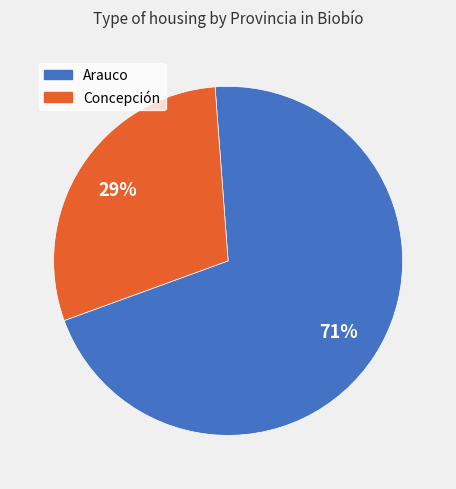

Count the number of slices in the pie.

2